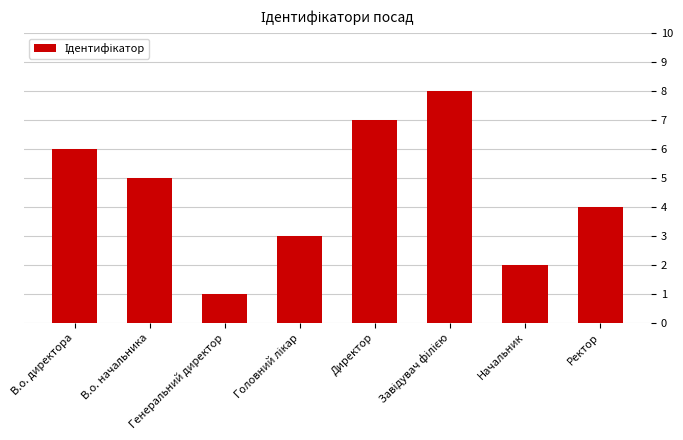

True or false: the data shows 6 at В.о. директора.

True